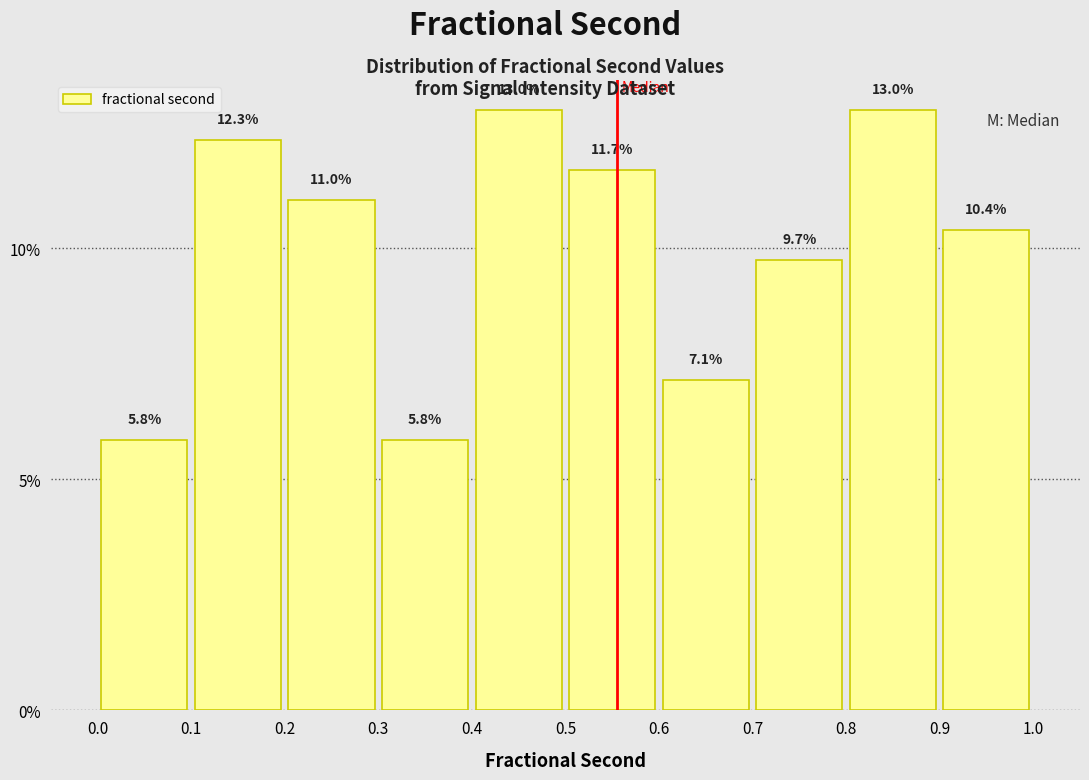

Reading left to right, transcribe this chart: for each bar, give the range it covers on the x-axis and its height.

0.0 to 0.1: 5.8
0.1 to 0.2: 12.3
0.2 to 0.3: 11.0
0.3 to 0.4: 5.8
0.4 to 0.5: 13.0
0.5 to 0.6: 11.7
0.6 to 0.7: 7.1
0.7 to 0.8: 9.7
0.8 to 0.9: 13.0
0.9 to 1.0: 10.4